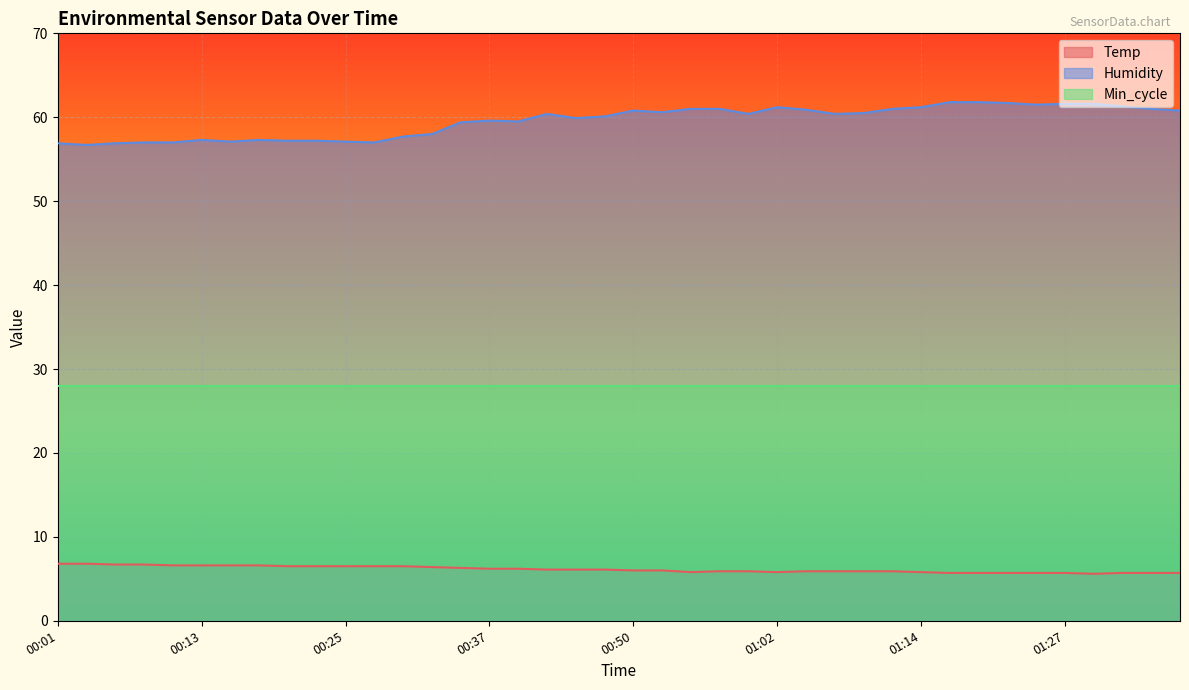

What is the spread (max minus min) of values at 01:12?

55.1